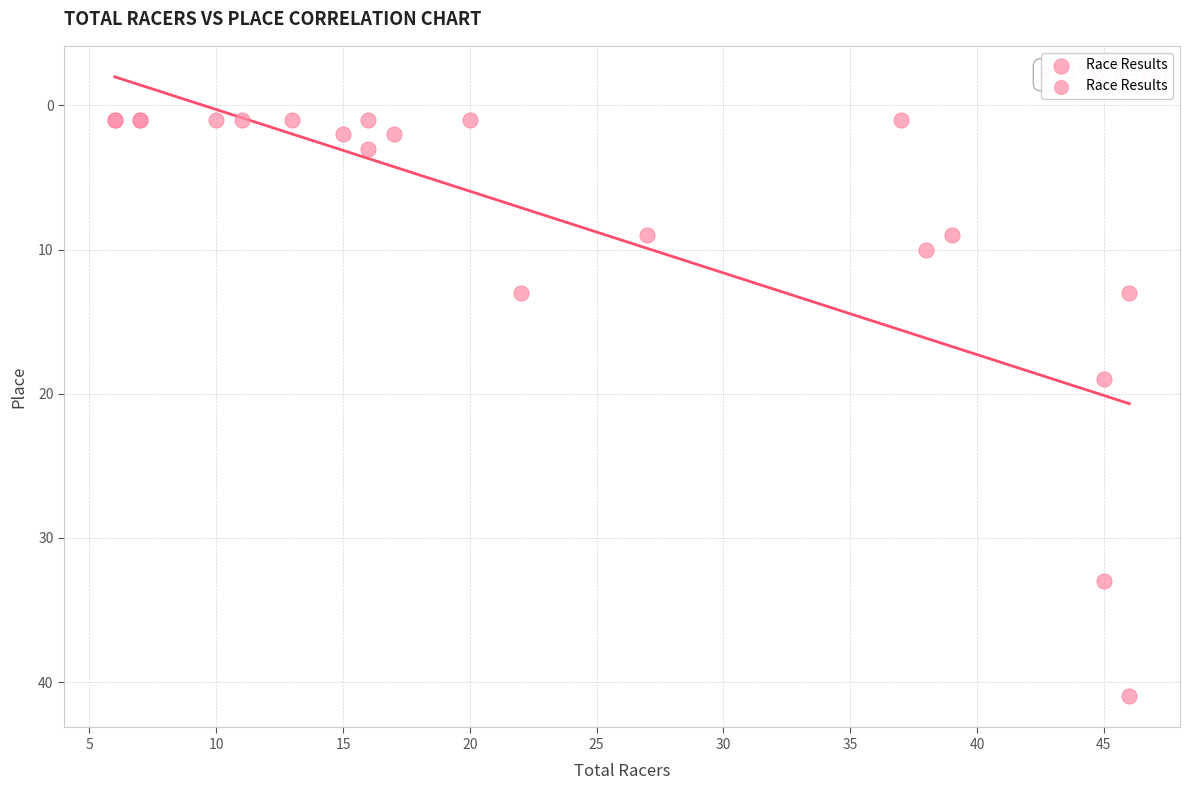

What Y value in the scatter plot is closest to 21?

19